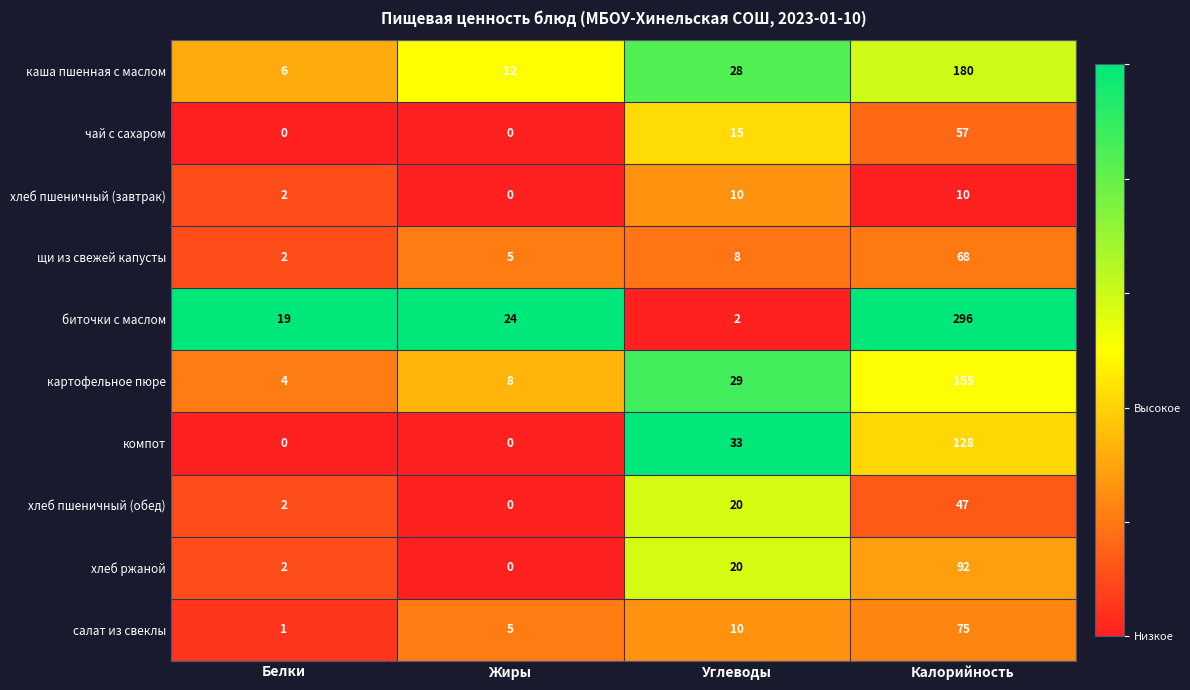

What is the total value across all series at Жиры?

54